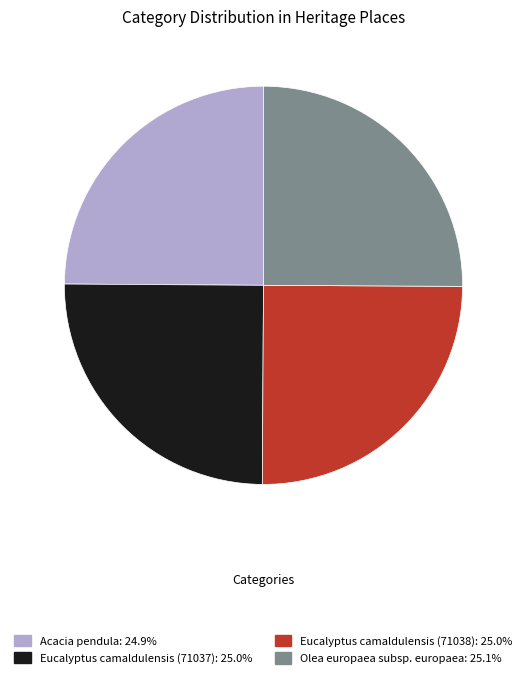

Is there any slice that represents more than half of the pie?

No